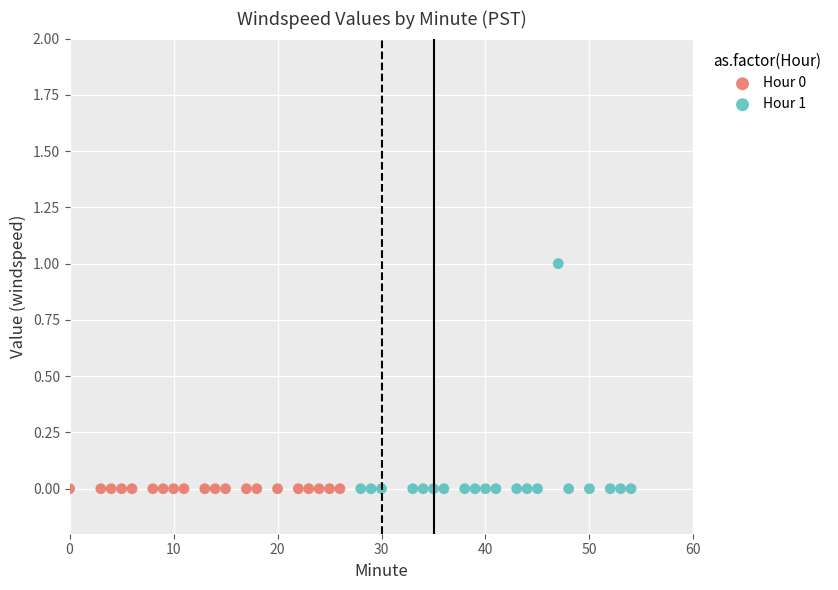

Which series contains the highest Y value?

Hour 1